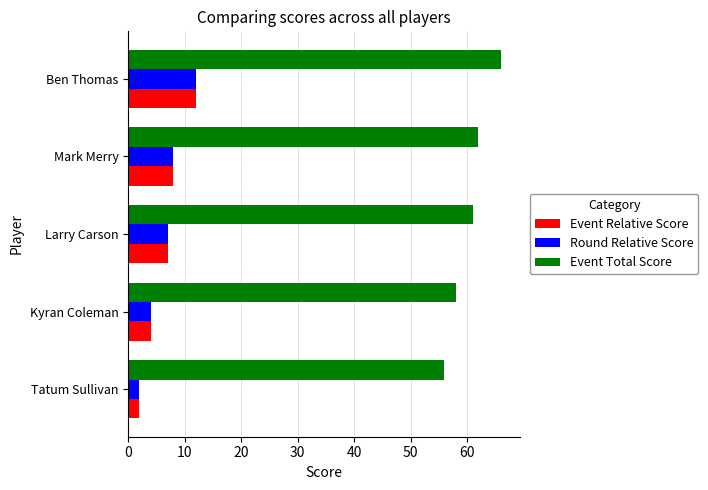

What is the sum of all Round Relative Score values?

33